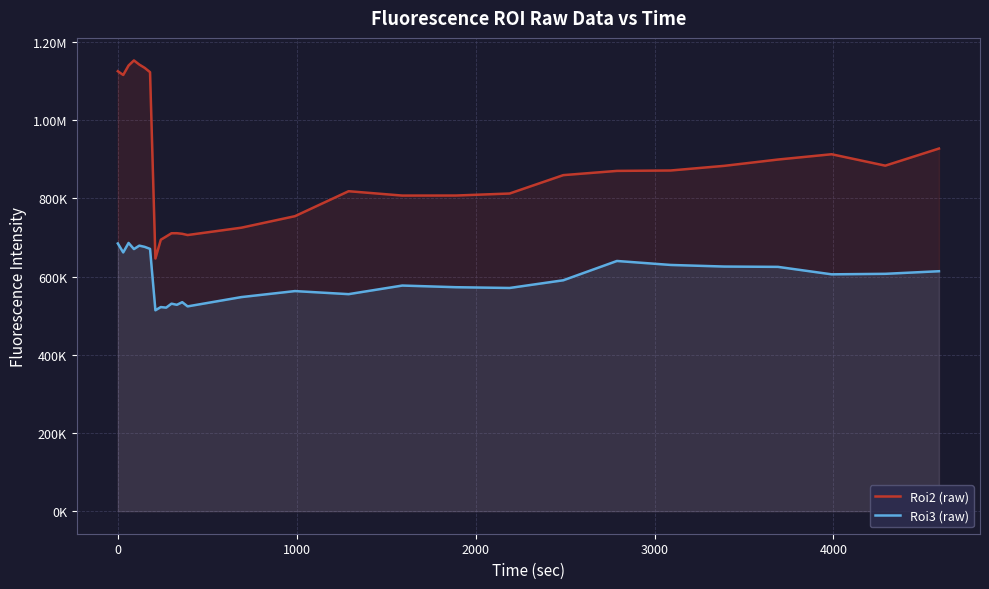

What is the maximum value shown in the chart?

1153258.6